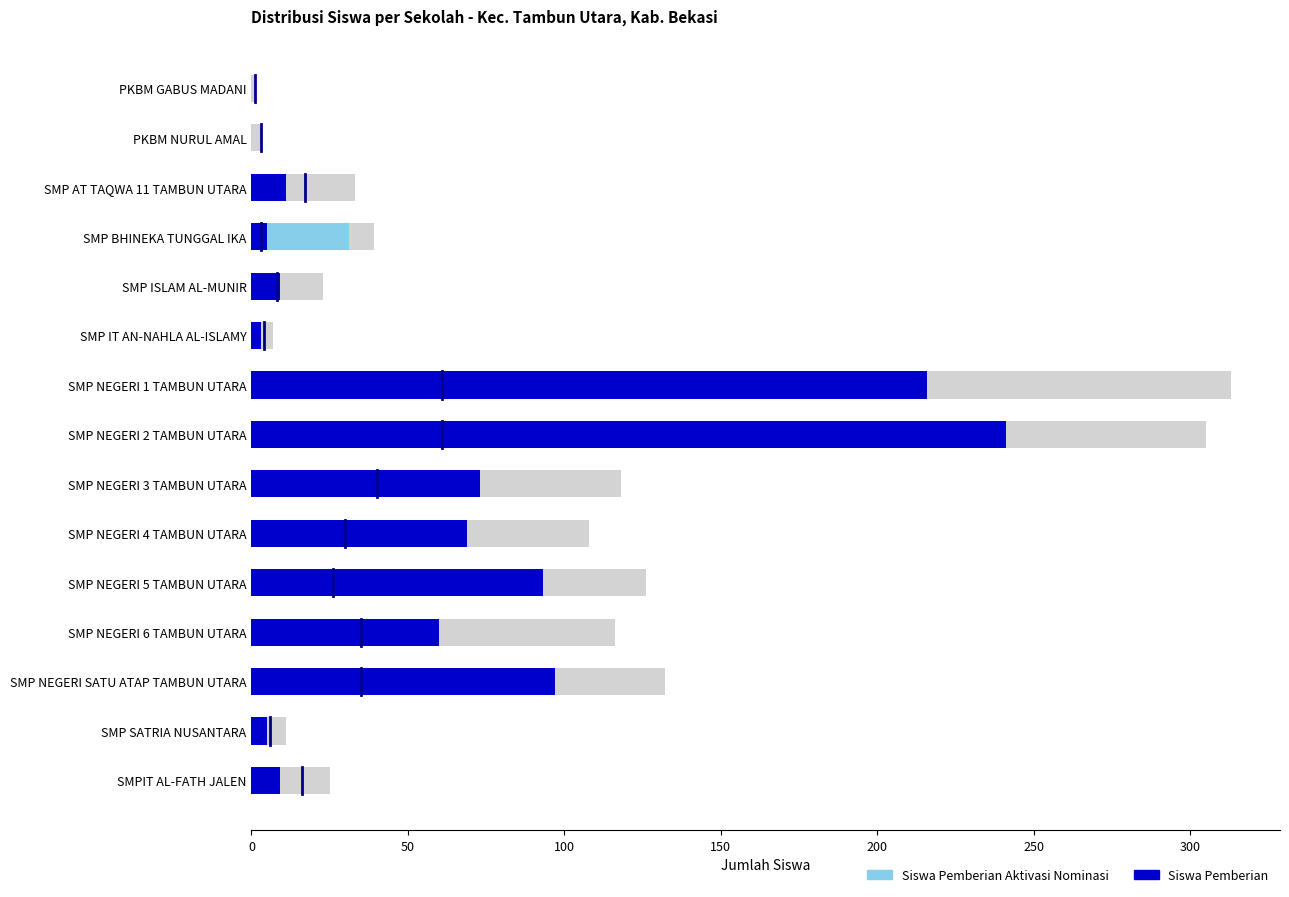

What is the greatest value displayed?

241